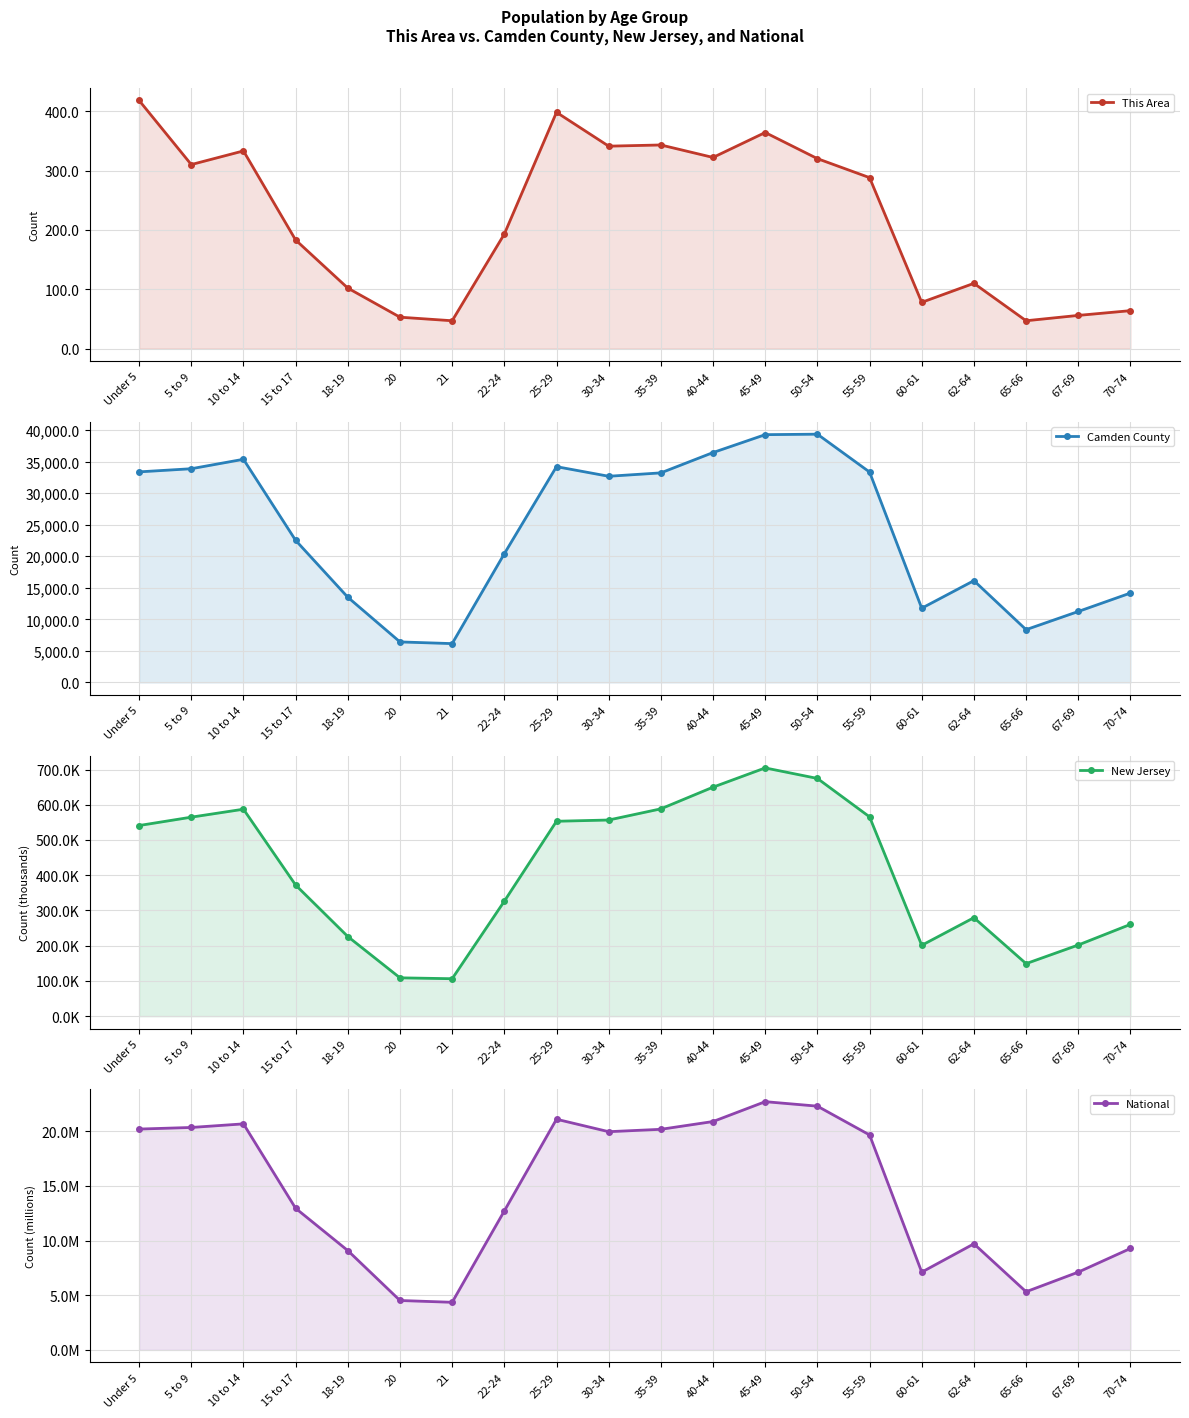

Which series has the largest total across all categories?

Camden County